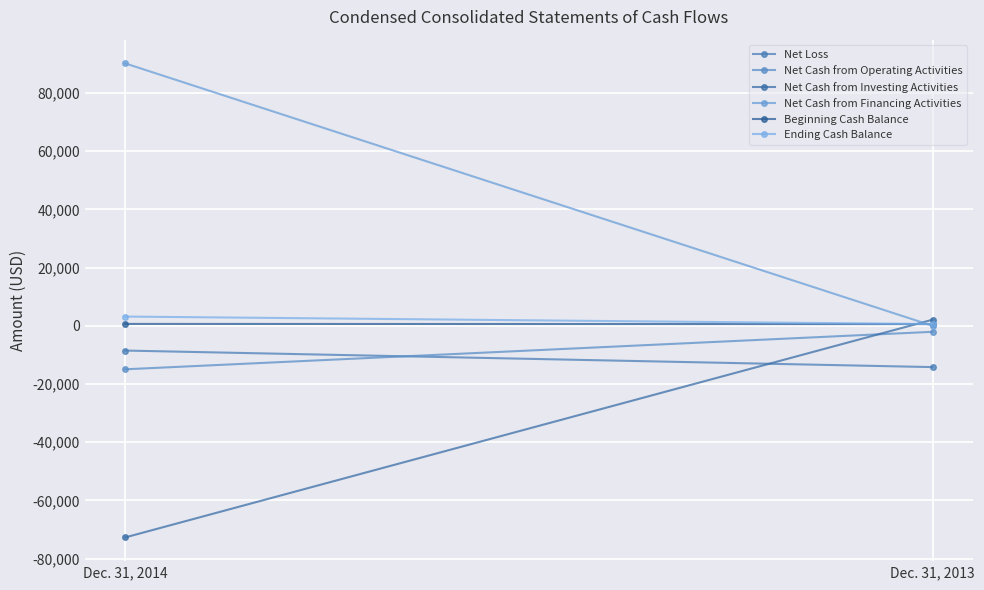

Reading left to right, list all the values displayed in this chart.

Net Loss: -8514	-14194
Net Cash from Operating Activities: -14950	-2073
Net Cash from Investing Activities: -72701	2091
Net Cash from Financing Activities: 90134	0
Beginning Cash Balance: 637	579
Ending Cash Balance: 3169	597